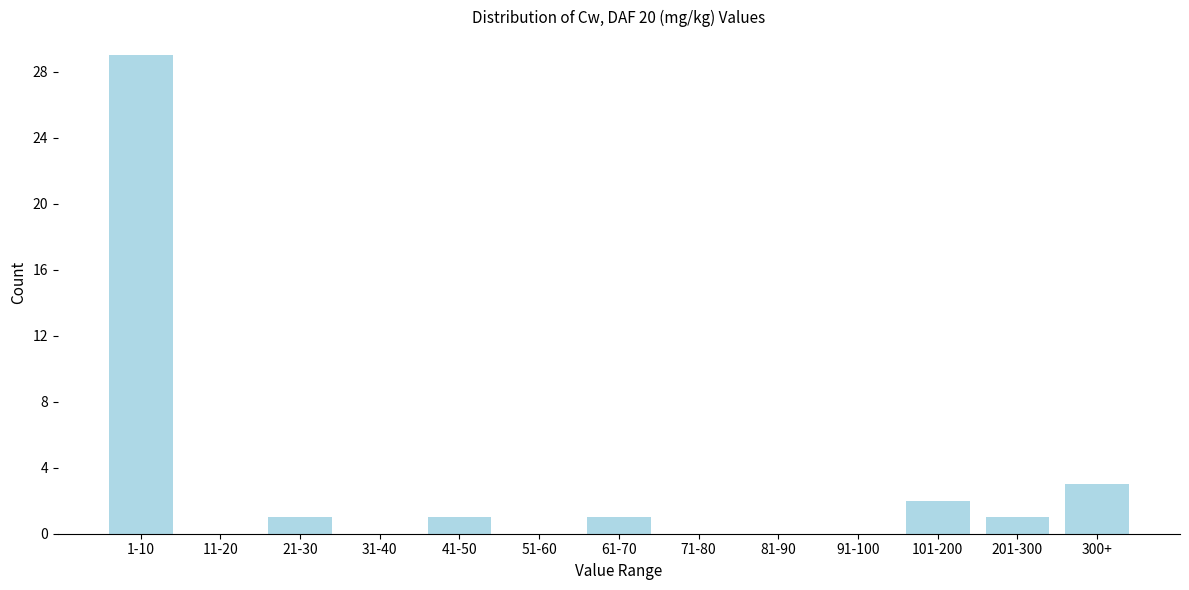

Reading left to right, list all the values displayed in this chart.

1-10=29	11-20=0	21-30=1	31-40=0	41-50=1	51-60=0	61-70=1	71-80=0	81-90=0	91-100=0	101-200=2	201-300=1	300+=3